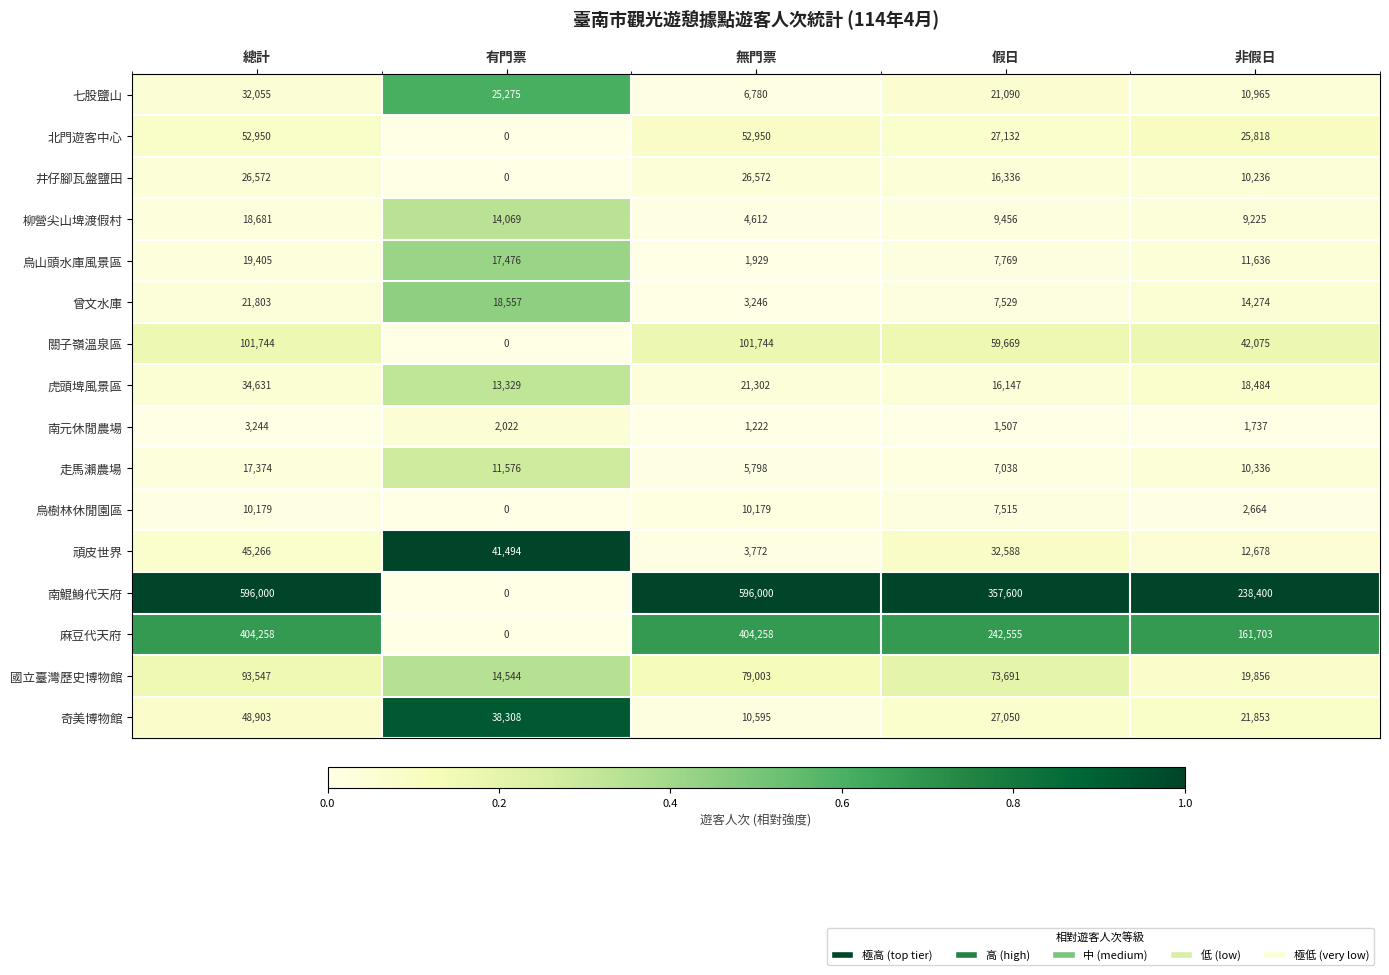

What is the greatest value displayed?

596000